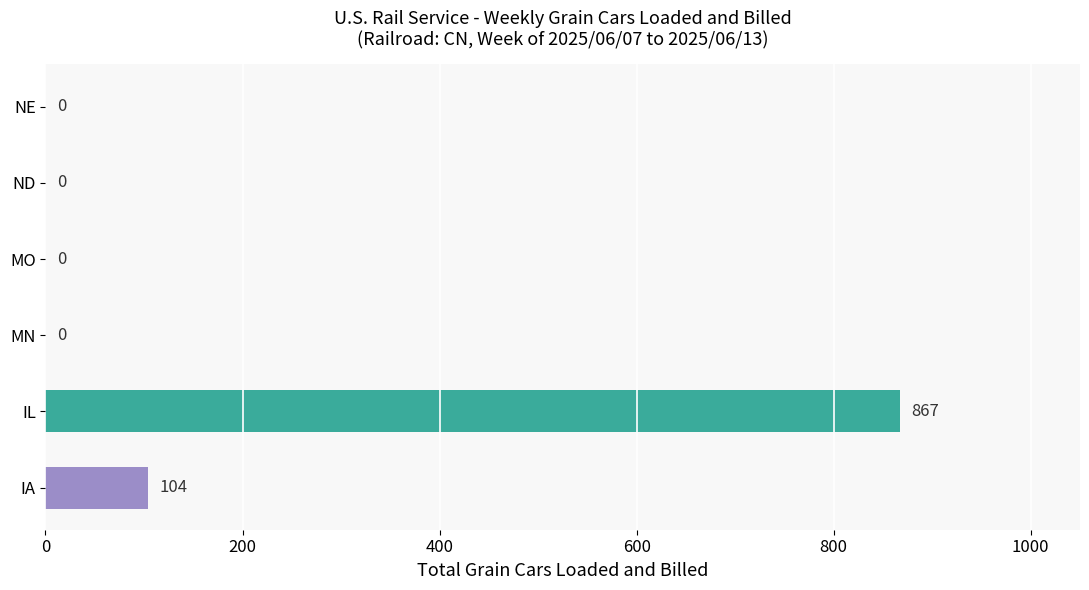

How many values are between 0 and 104?

5